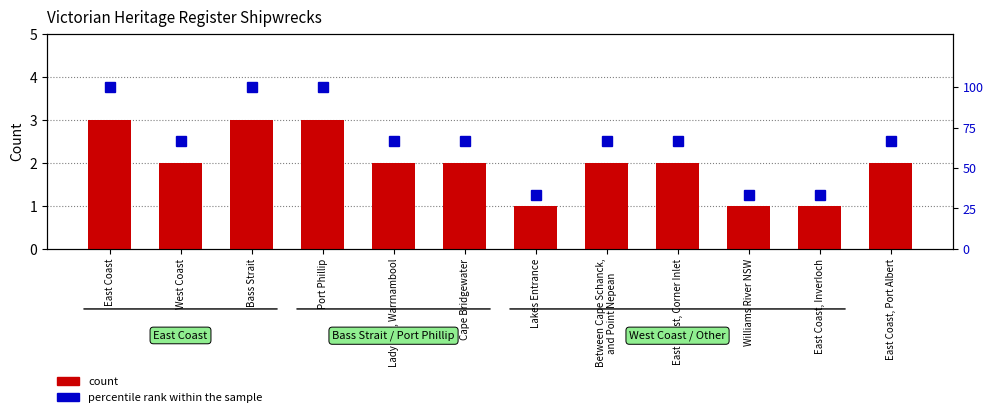

List the series in order of their peak value, highest first.

percentile rank within the sample, count